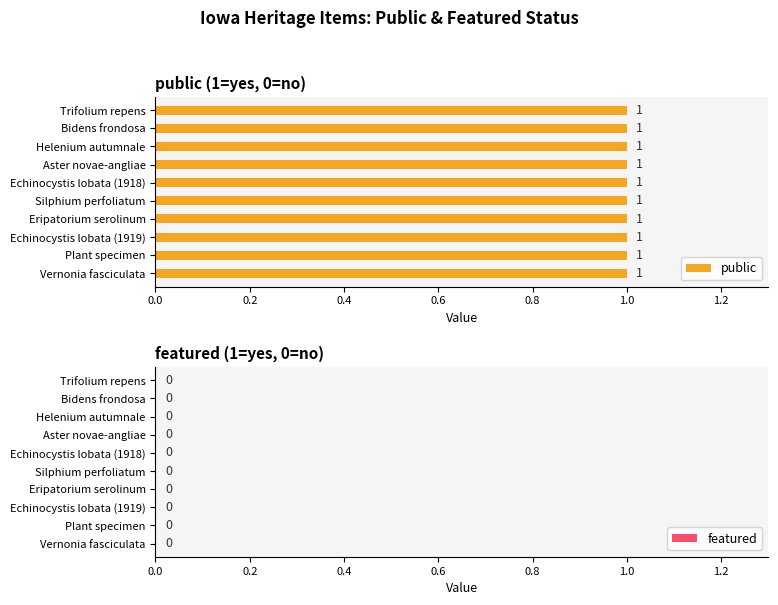

What is the greatest value displayed?

1